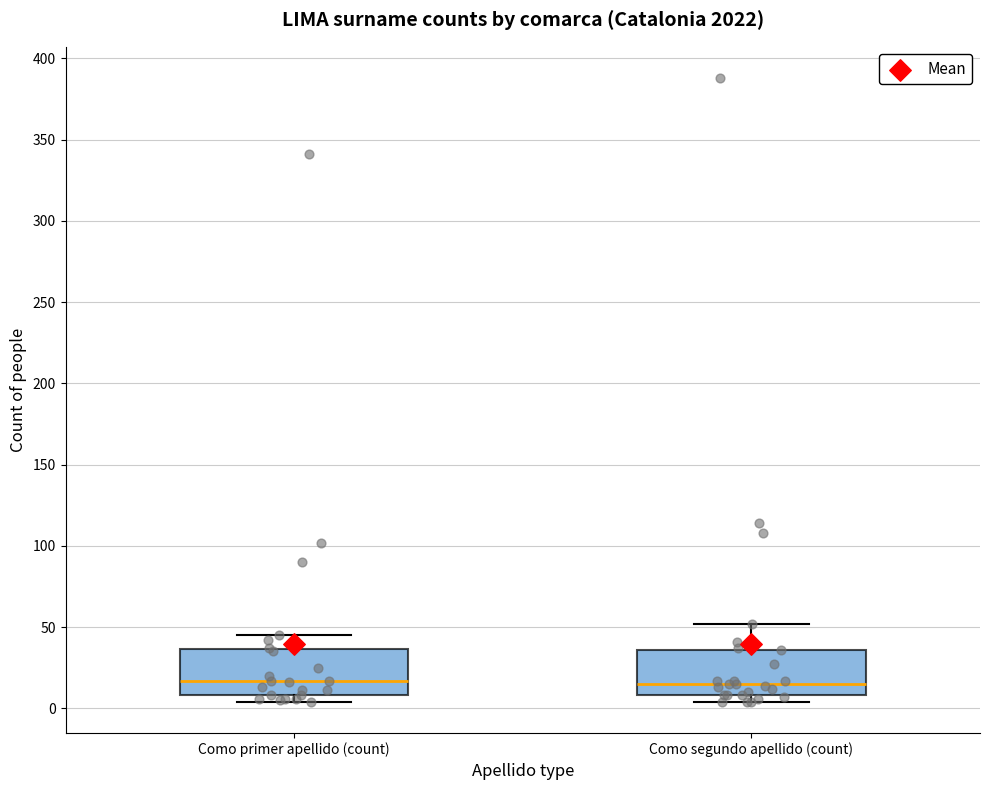

Reading left to right, read every box against the y-axis: the position of its median line, the range the box covers, and the ends of its whiskers. The values are not printed on the chart, so give them approximately, as read against the axis.

Como primer apellido (count): median 15, box 10 to 35, whiskers 5 to 45
Como segundo apellido (count): median 15, box 10 to 35, whiskers 5 to 50